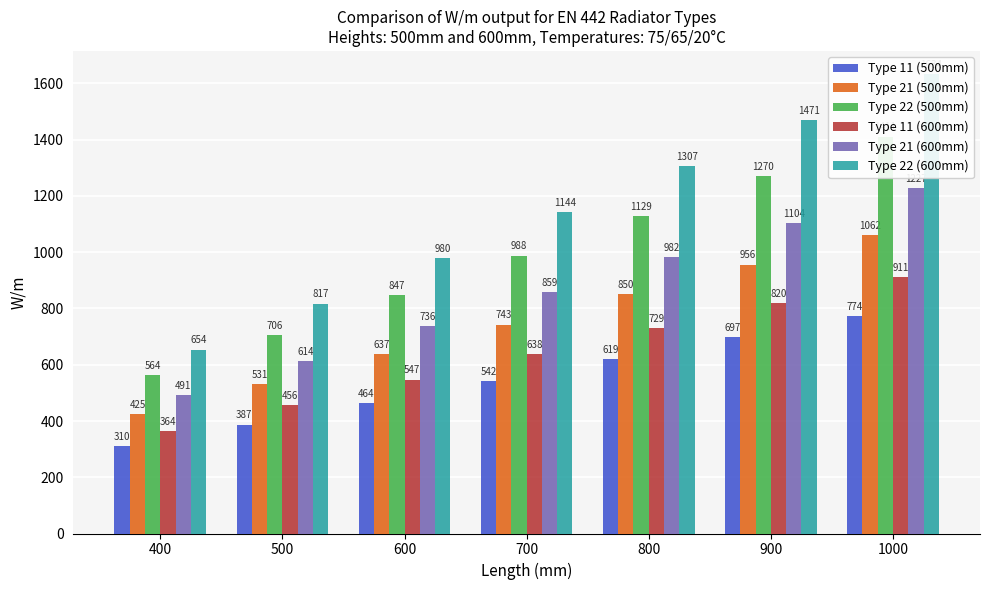

Read the Type 21 (600mm) value at 900.

1104